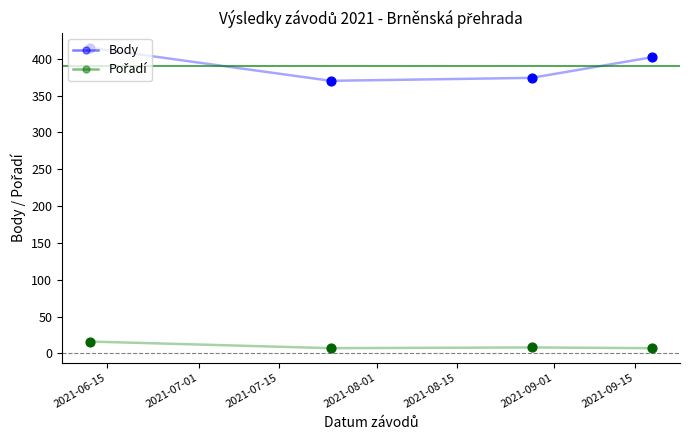

Which series has the largest total across all categories?

Body